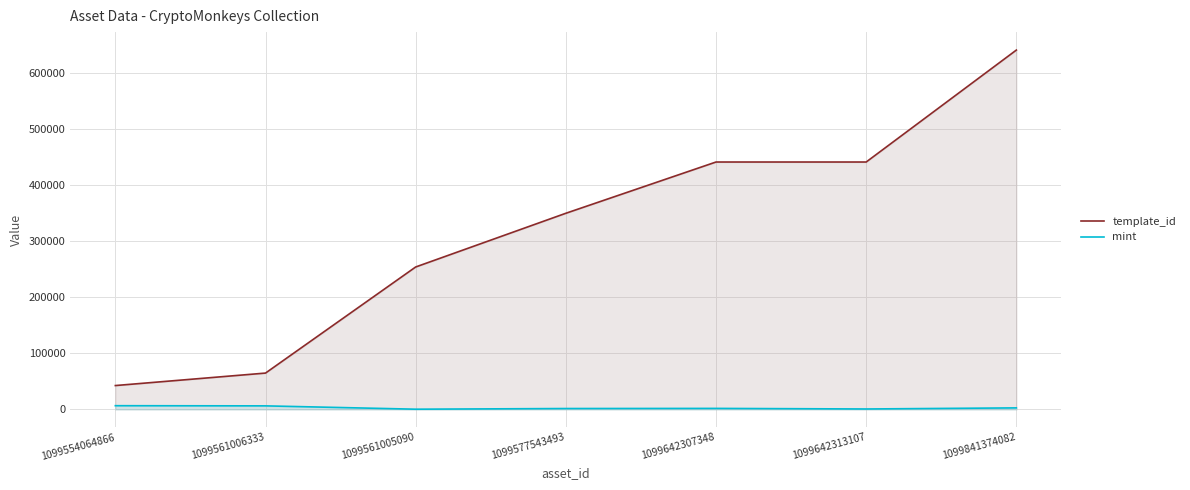

Is it true that template_id equals 440888 at 1099642313107?

True